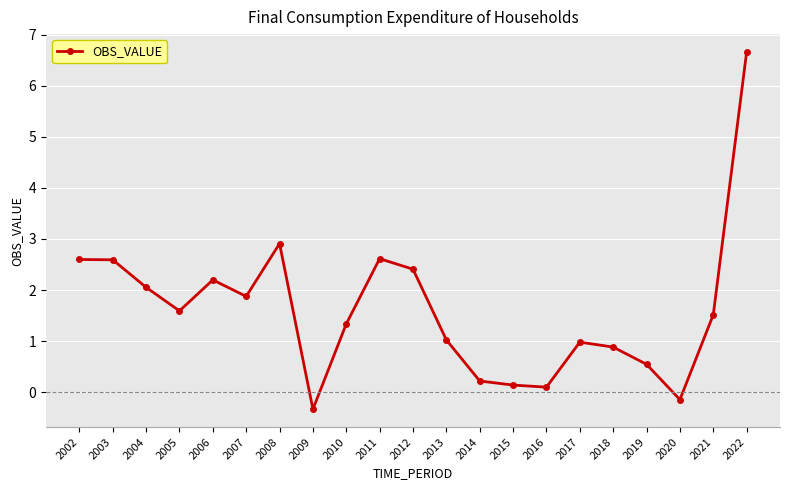

What value does the data have at 2020?

-0.1